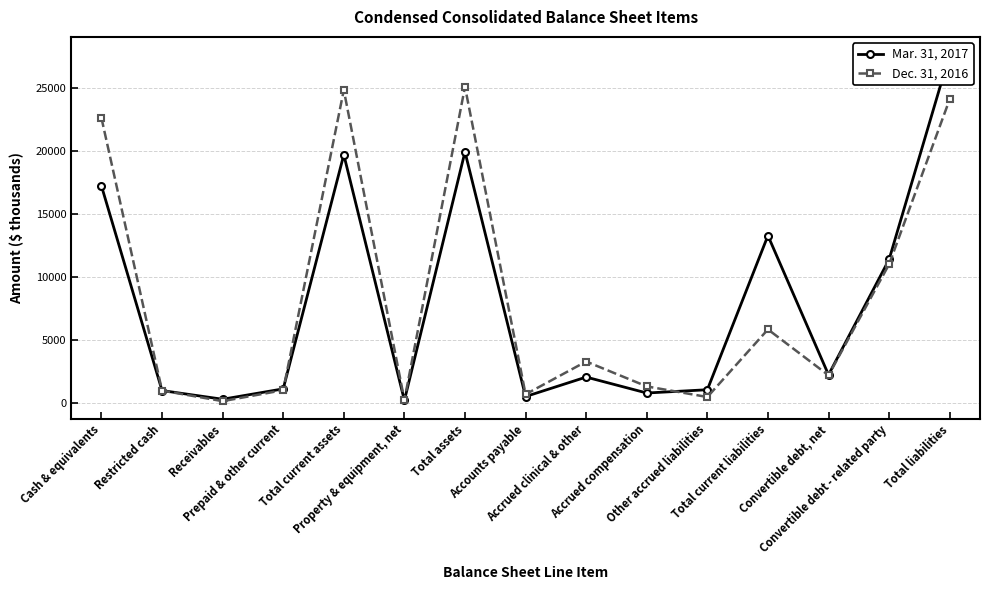

At which label is Dec. 31, 2016 closest to 12610?

Convertible debt - related party